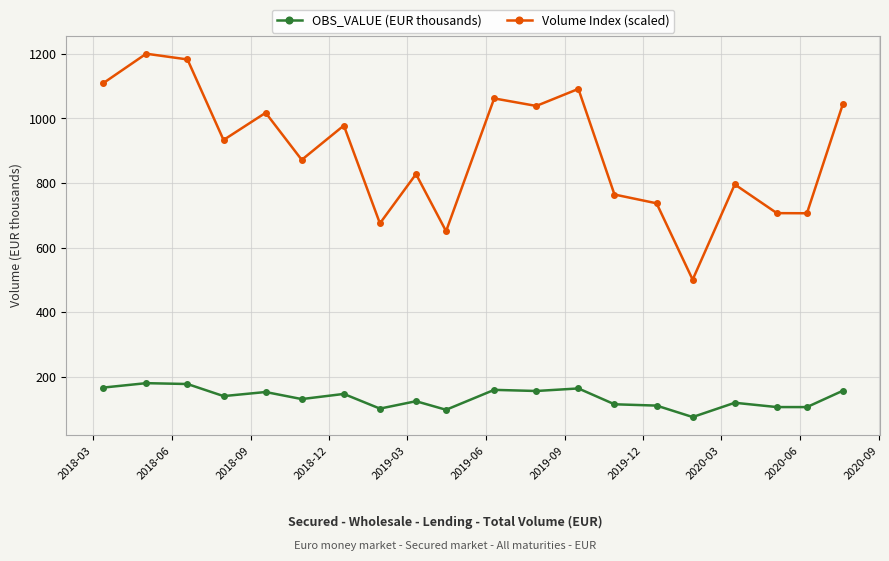

True or false: Volume Index (scaled) has more than 0 interior local peaks.

True